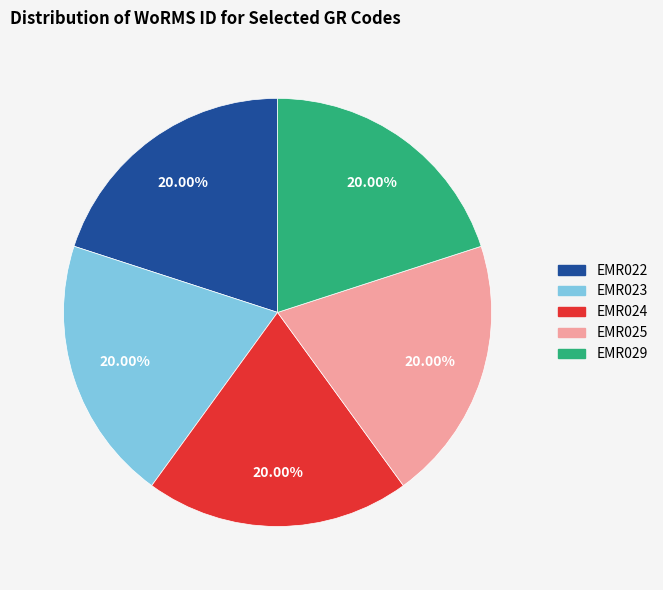

To the nearest percent, what is the average slice percentage?

20%